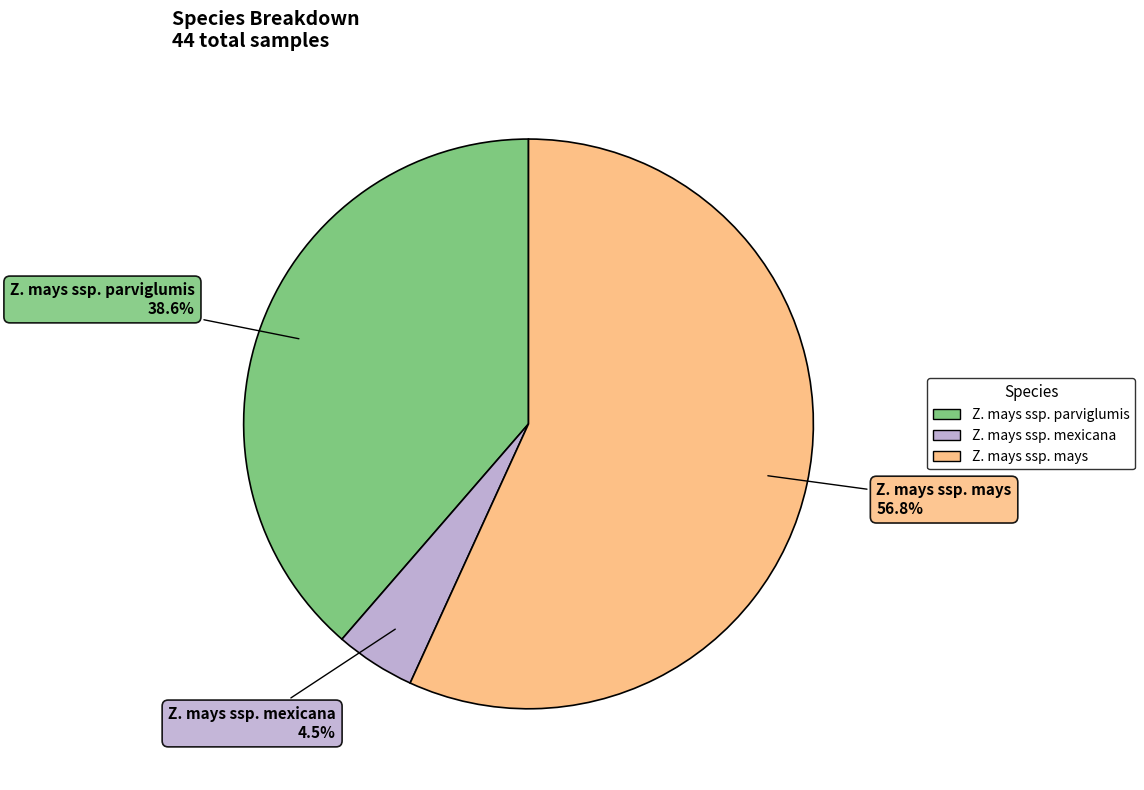

To the nearest percent, what is the difference between the Z. mays ssp. mays and Z. mays ssp. mexicana slice percentages?

52%